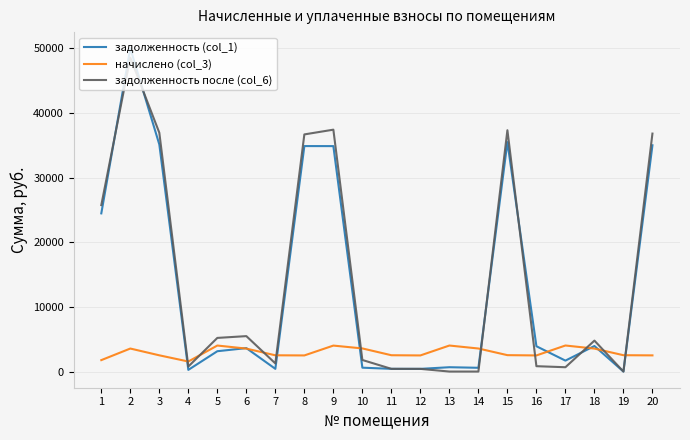

How many times do задолженность после (col_6) and начислено (col_3) cross each other?

10